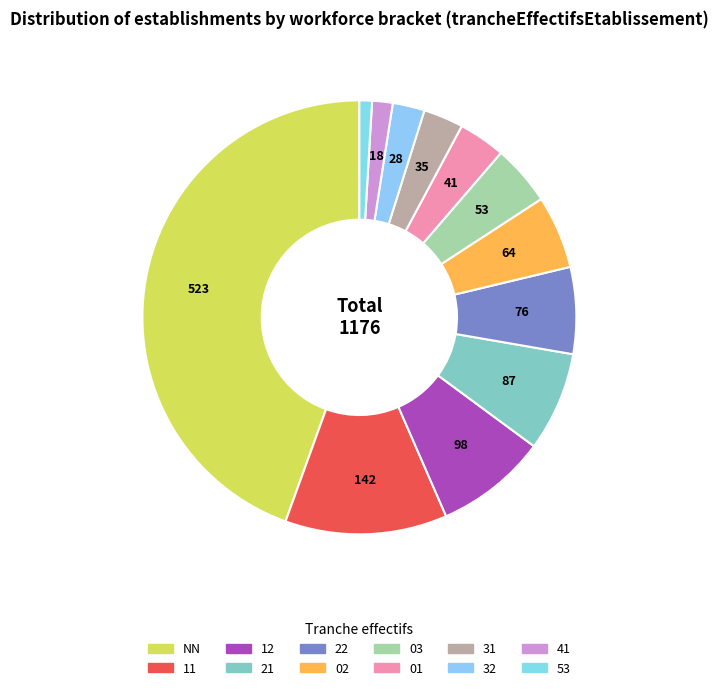

What percentage is the 01 slice, to the nearest percent?

3%